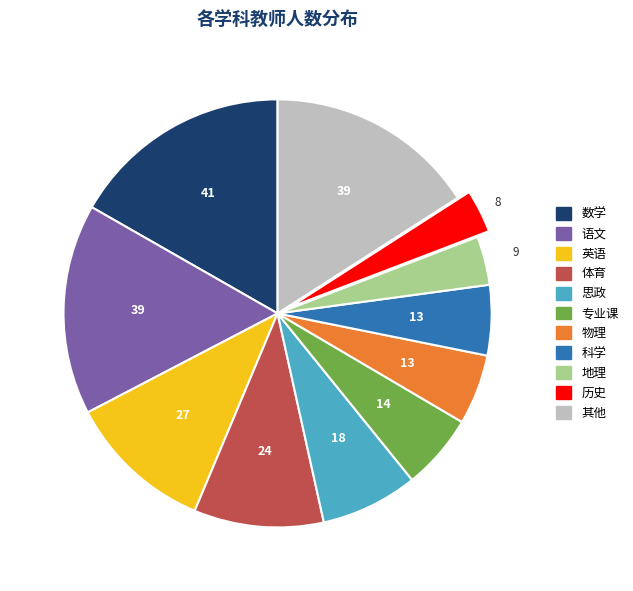

Is there a majority slice in this chart?

No